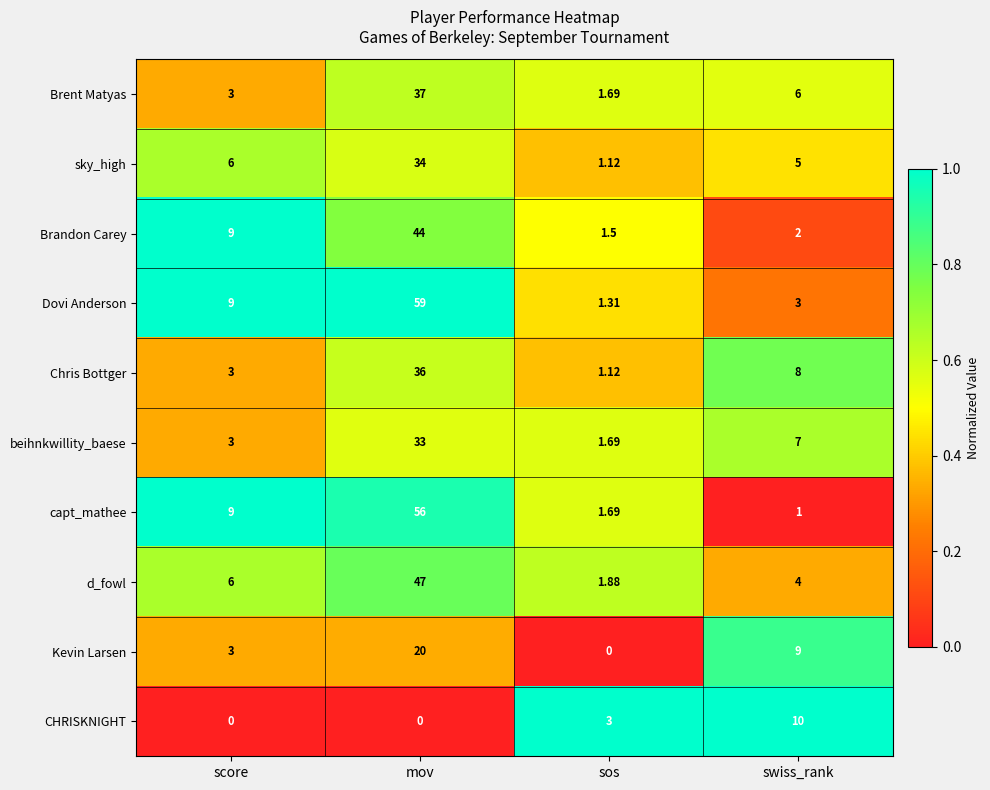

Which series changed the most between score and swiss_rank?

CHRISKNIGHT